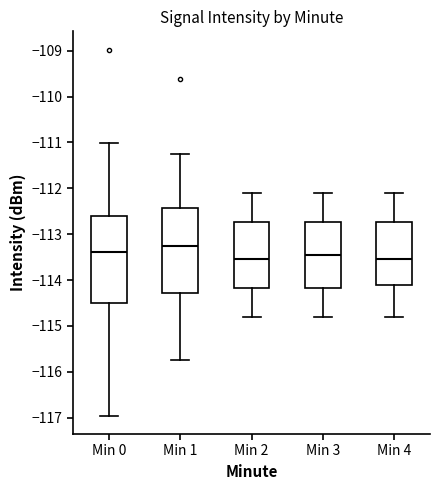

Reading left to right, transcribe this box plot: for each box, give where its median line is, the range the box spans, and where its two whiskers end, as read against the y-axis. The values are not printed on the chart, so give them approximately, as read against the axis.

Min 0: median -113.4, box -114.5 to -112.6, whiskers -117.0 to -111.0
Min 1: median -113.2, box -114.3 to -112.4, whiskers -115.7 to -111.2
Min 2: median -113.5, box -114.2 to -112.7, whiskers -114.8 to -112.1
Min 3: median -113.4, box -114.2 to -112.7, whiskers -114.8 to -112.1
Min 4: median -113.5, box -114.1 to -112.7, whiskers -114.8 to -112.1